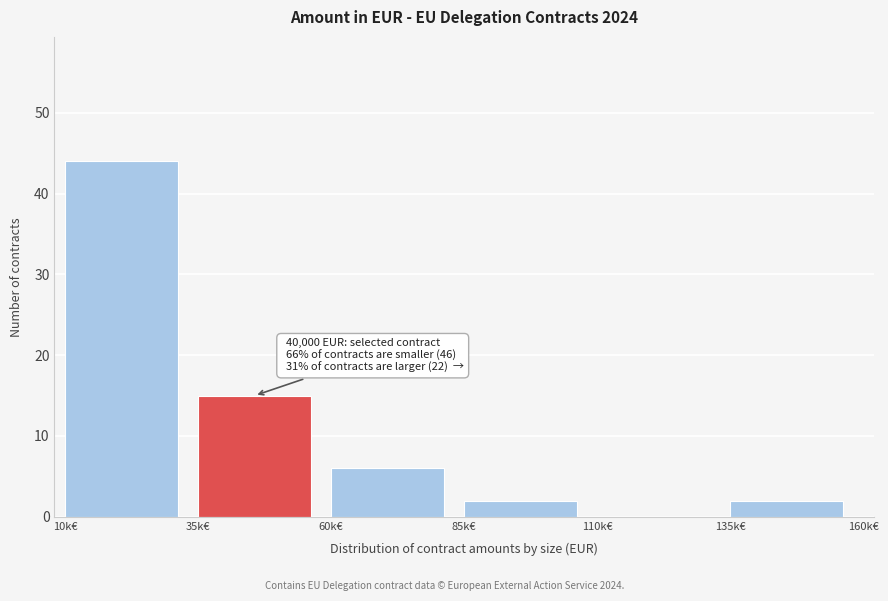

Reading left to right, list all the values displayed in this chart.

10k€=44	35k€=15	60k€=6	85k€=2	110k€=0	135k€=2